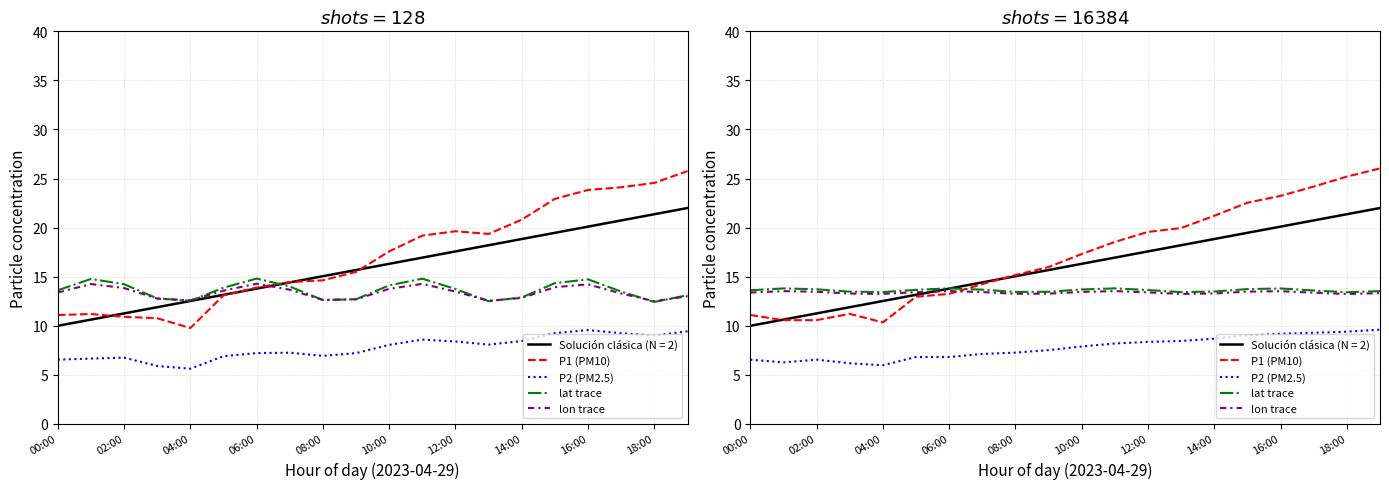

At which category does the chart reach its peak across all series?

19